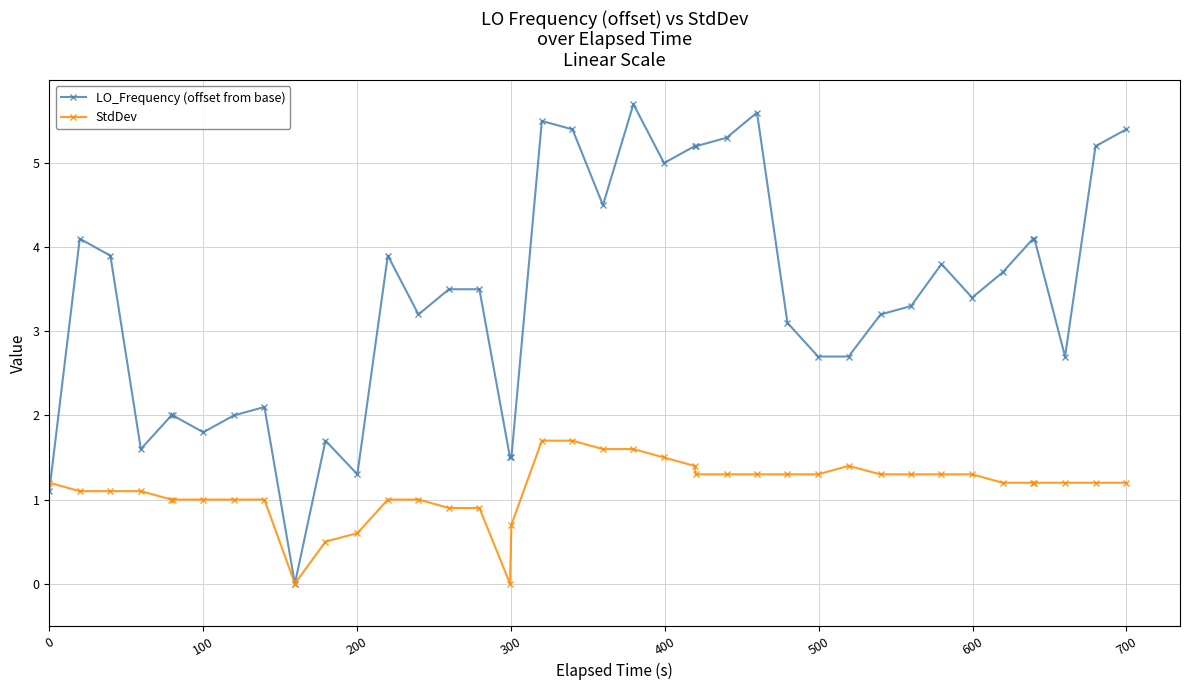

Rank the series by their maximum value, from highest to lowest.

LO_Frequency (offset from base), StdDev